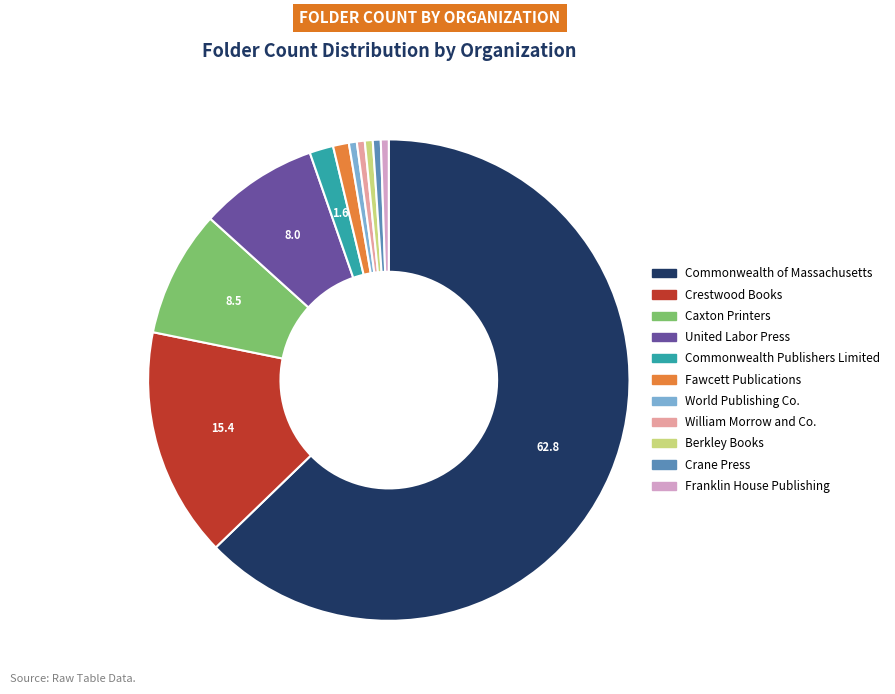

Does any single category account for the majority?

Yes